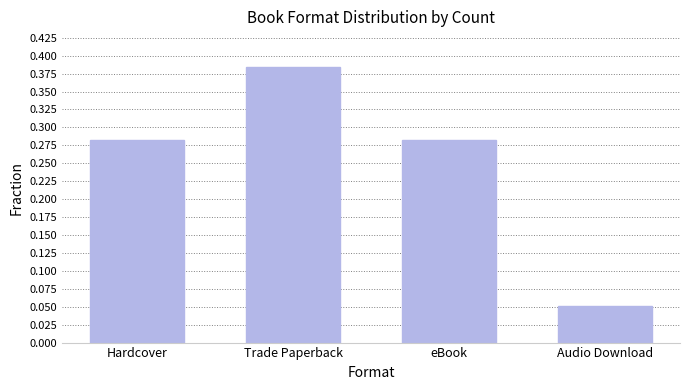

At which label is the value closest to 0?

Audio Download